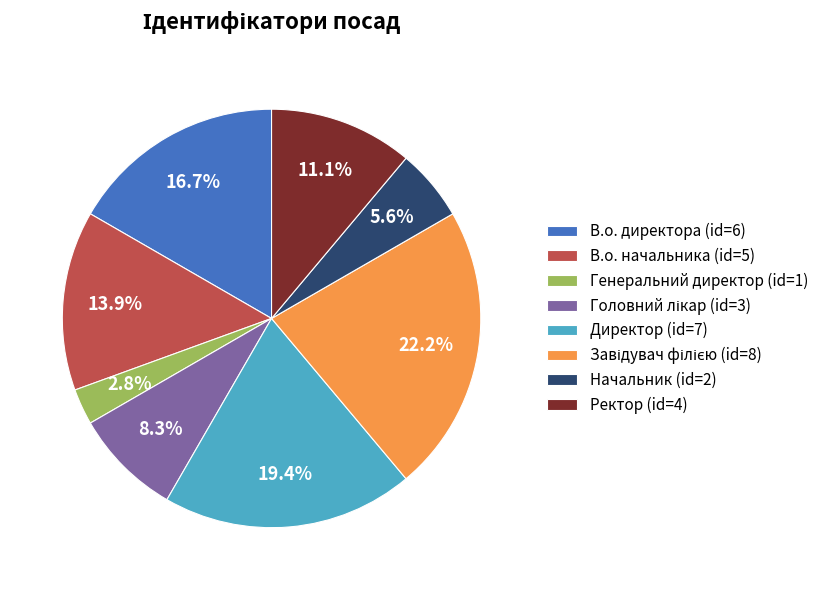

To the nearest percent, what is the difference between the В.о. начальника and Генеральний директор slice percentages?

11%